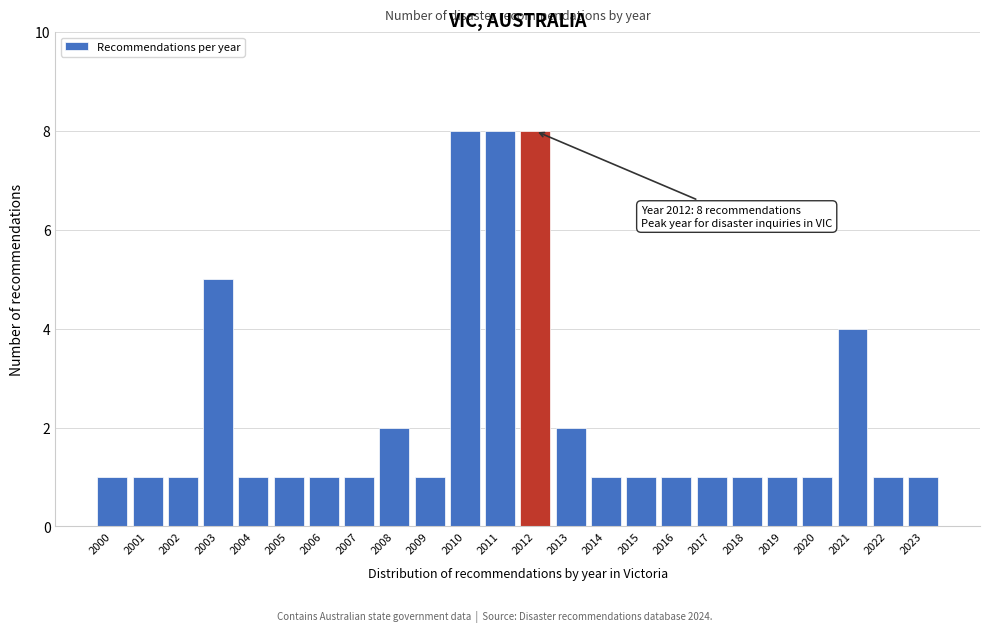

Reading left to right, extract all data points from this chart.

1	1	1	5	1	1	1	1	2	1	8	8	8	2	1	1	1	1	1	1	1	4	1	1